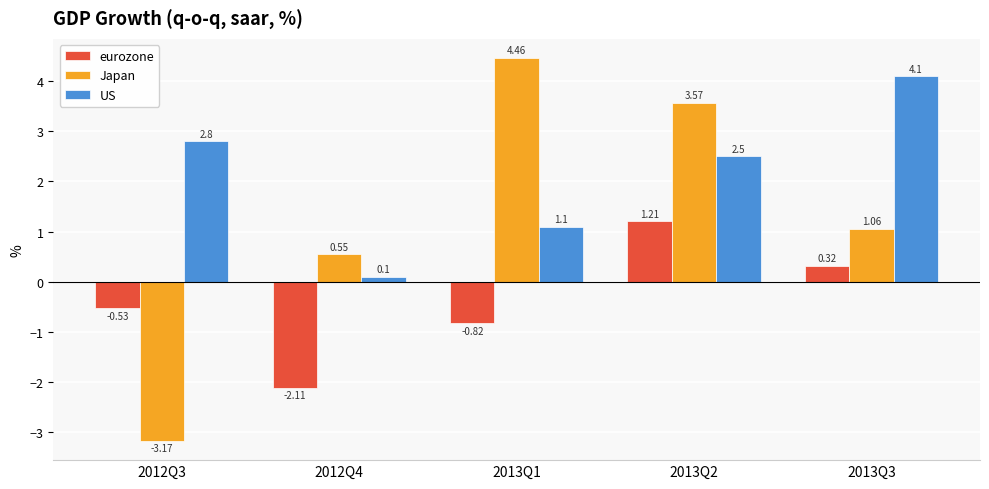

Which series has the widest spread of values?

Japan